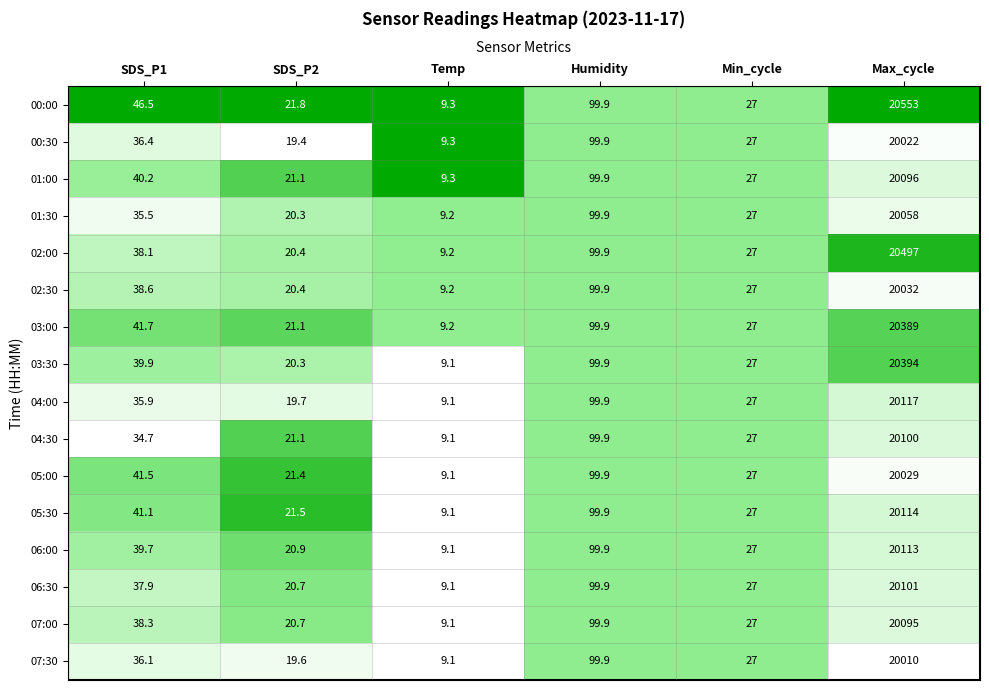

What is the highest value of the 04:00 series?

20117.0